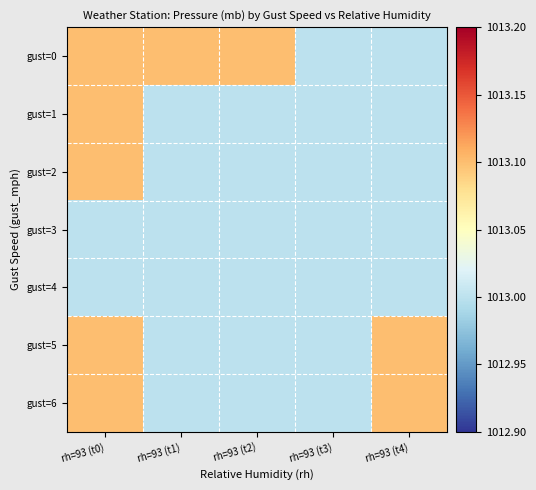

Which series has the widest spread of values?

gust=0